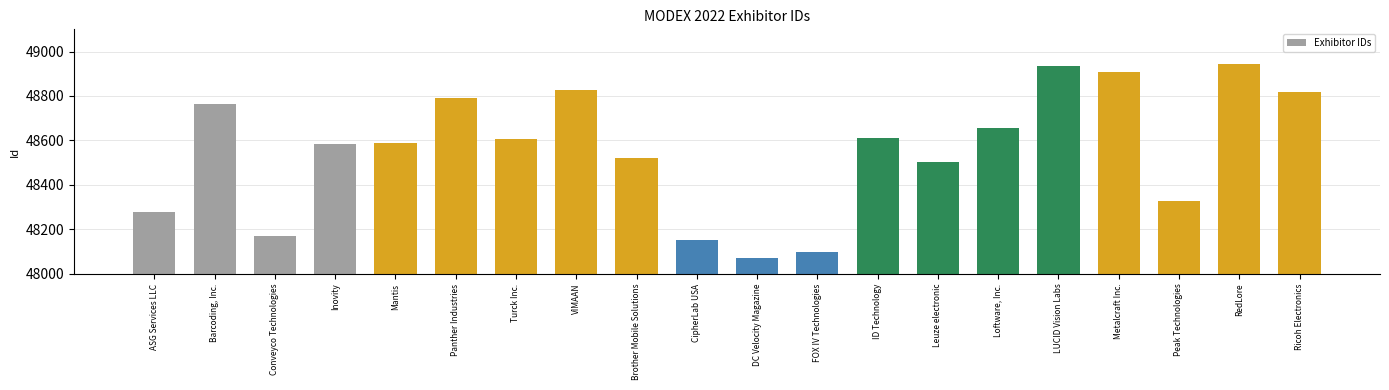

Rank the categories by value from highest to lowest.

RedLore, LUCID Vision Labs, Metalcraft Inc., VIMAAN, Ricoh Electronics, Panther Industries, Barcoding, Inc., Loftware, Inc., ID Technology, Turck Inc., Mantis, Inovity, Brother Mobile Solutions, Leuze electronic, Peak Technologies, ASG Services LLC, Conveyco Technologies, CipherLab USA, FOX IV Technologies, DC Velocity Magazine